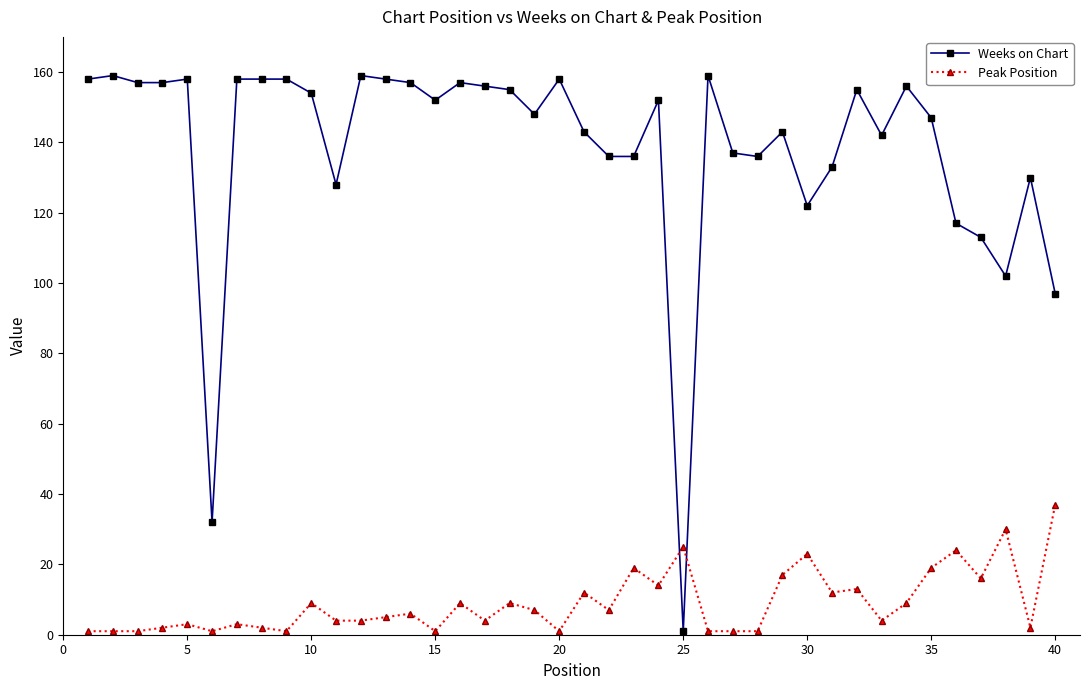

True or false: Weeks on Chart has more than 0 points higher than both neighbors.

True